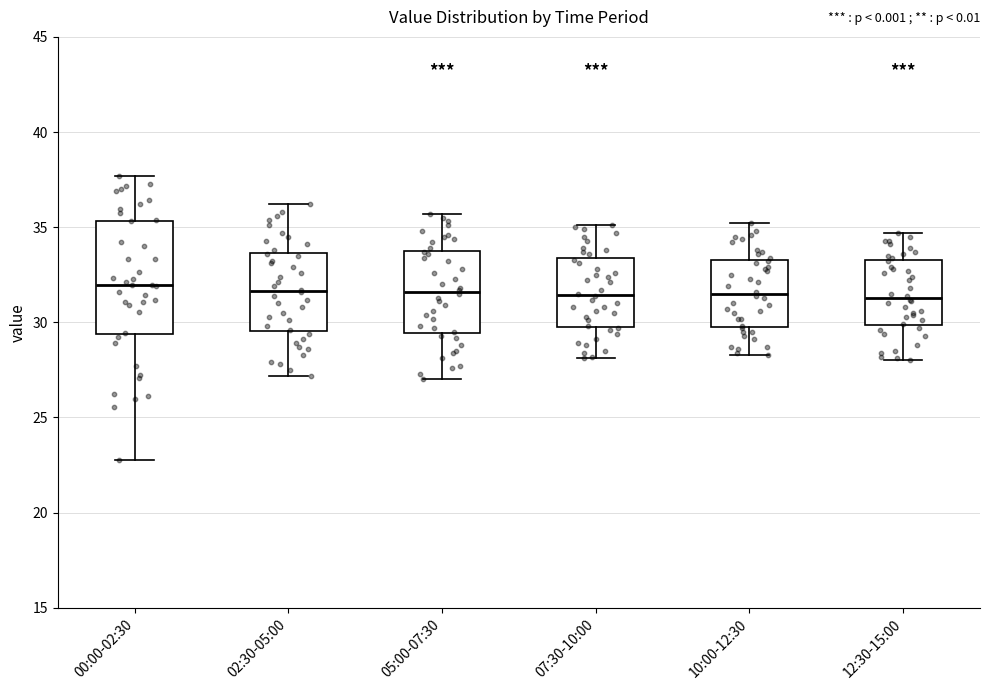

Which box is the tallest, from its lower edge to its upper edge?

00:00-02:30